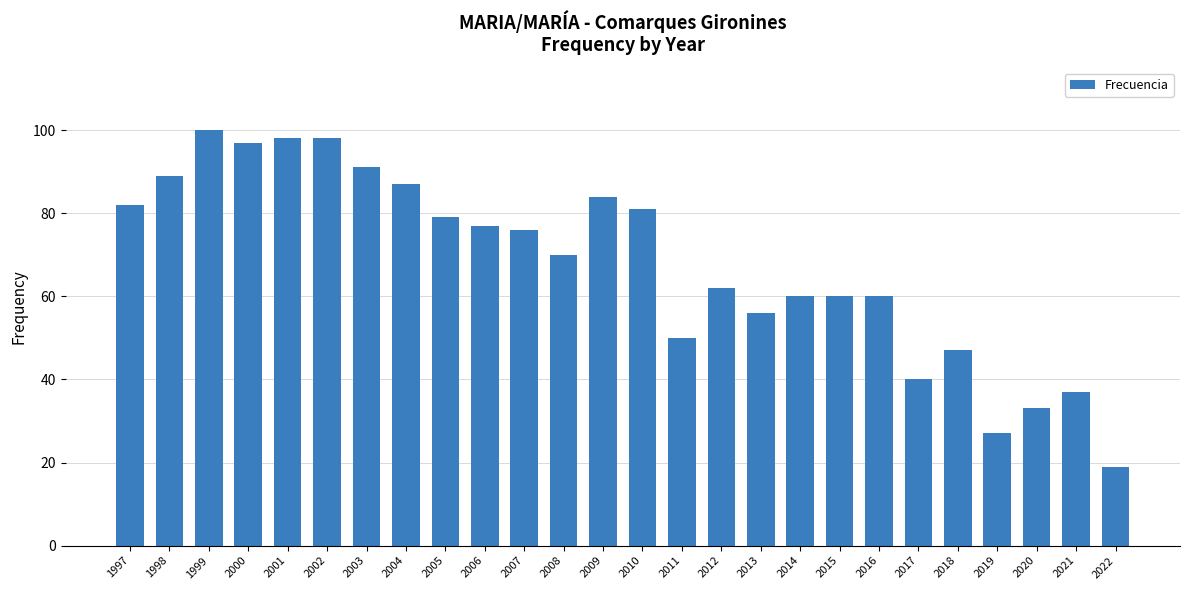

True or false: the data shows 134 at 2003.

False